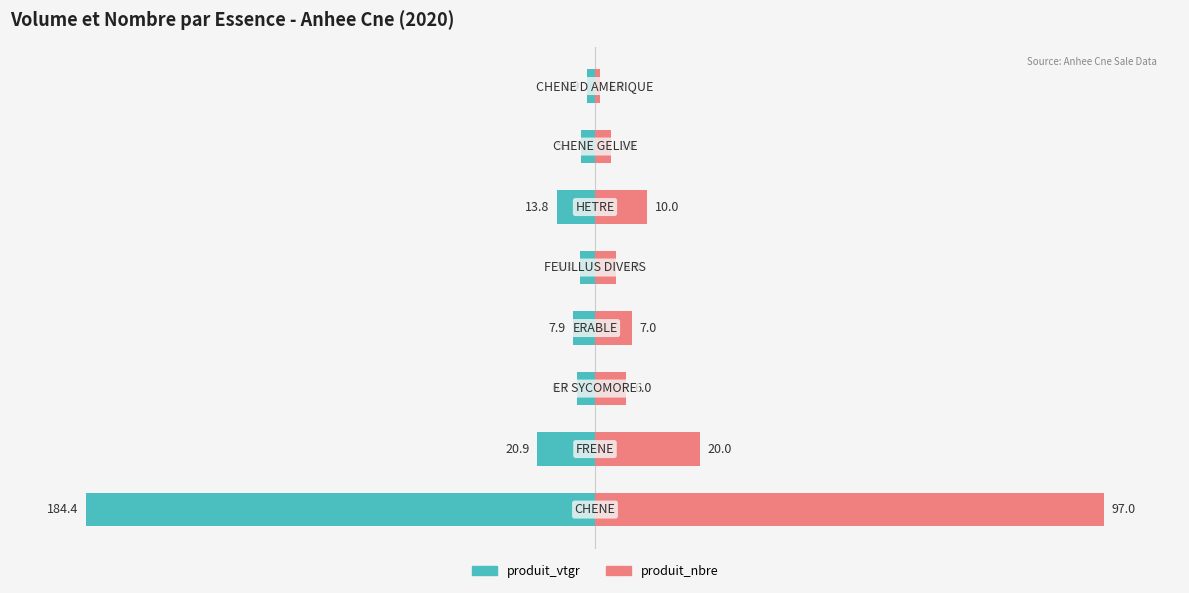

What is the spread (max minus min) of values at 4?

7.0